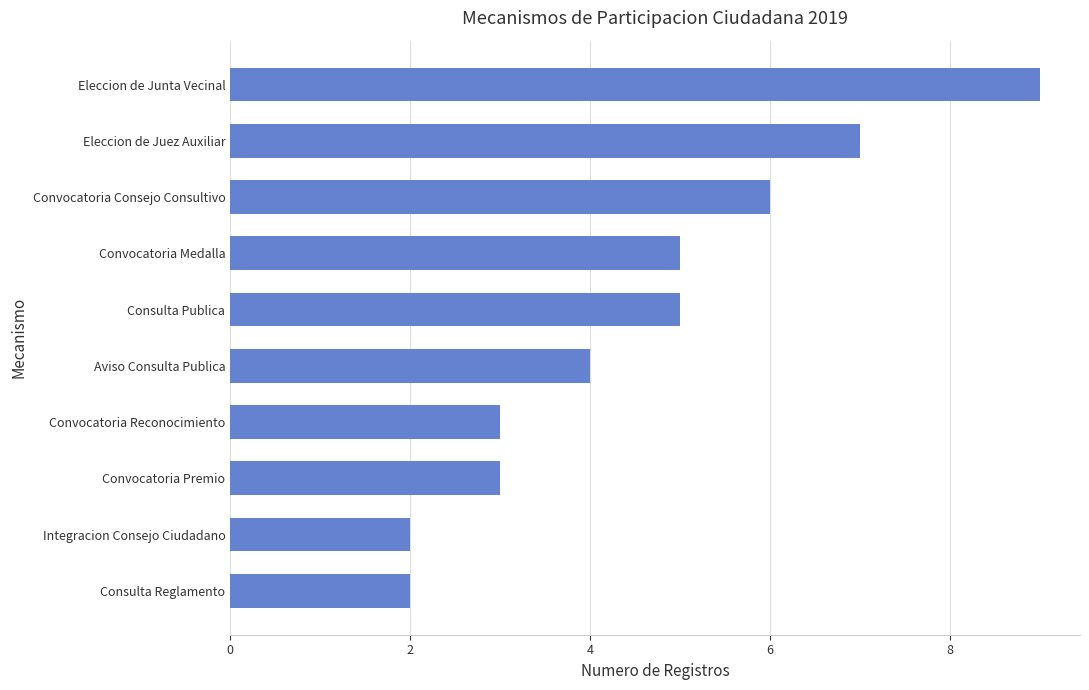

Which category has the highest value across all series?

Eleccion de Junta Vecinal